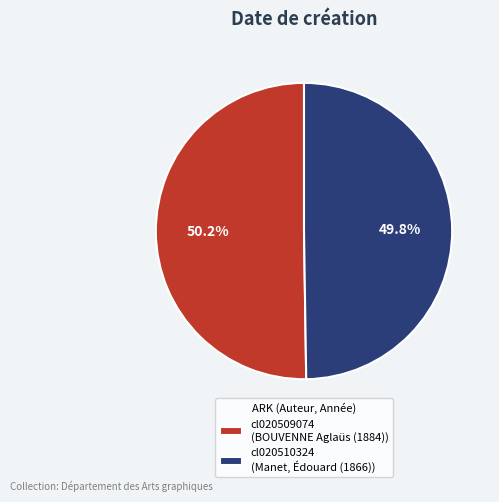

Is there a majority slice in this chart?

Yes